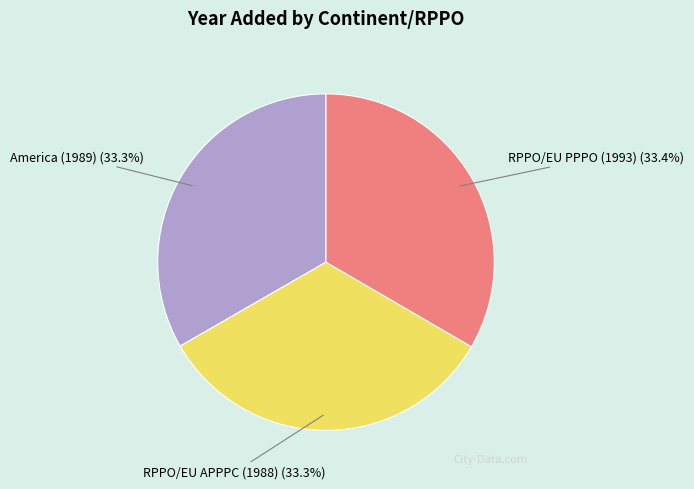

Count the number of slices in the pie.

3